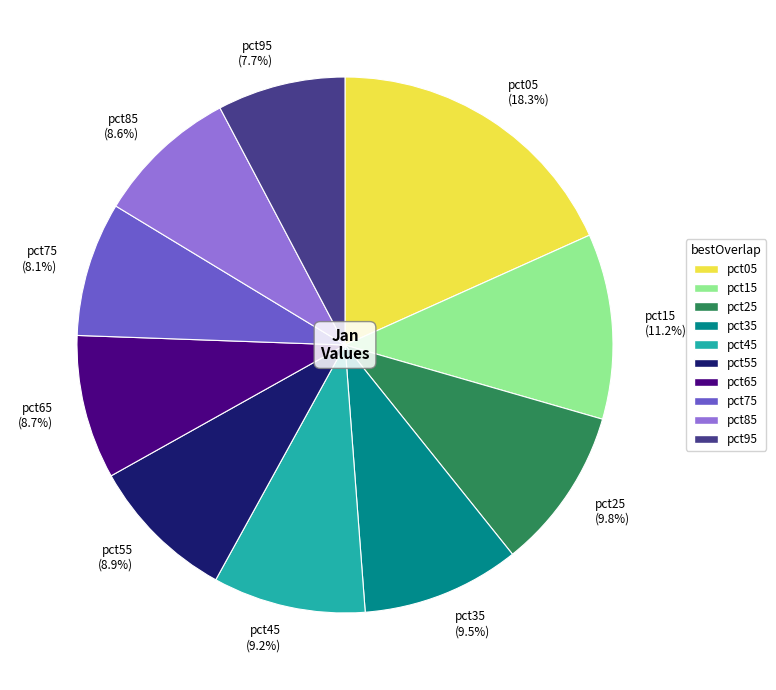

Which slice is the largest?

pct05